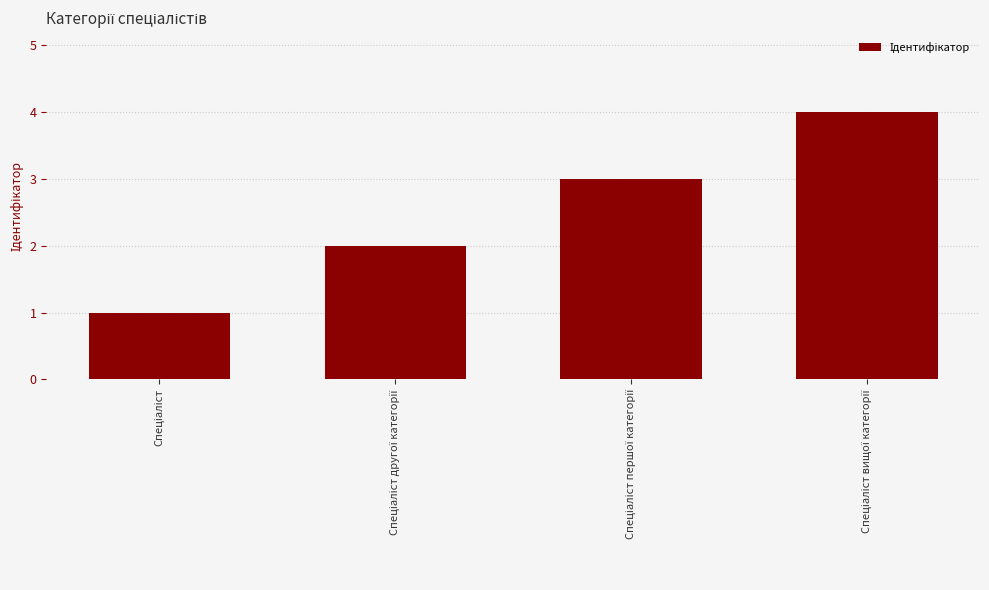

Does the chart contain stacked bars?

No